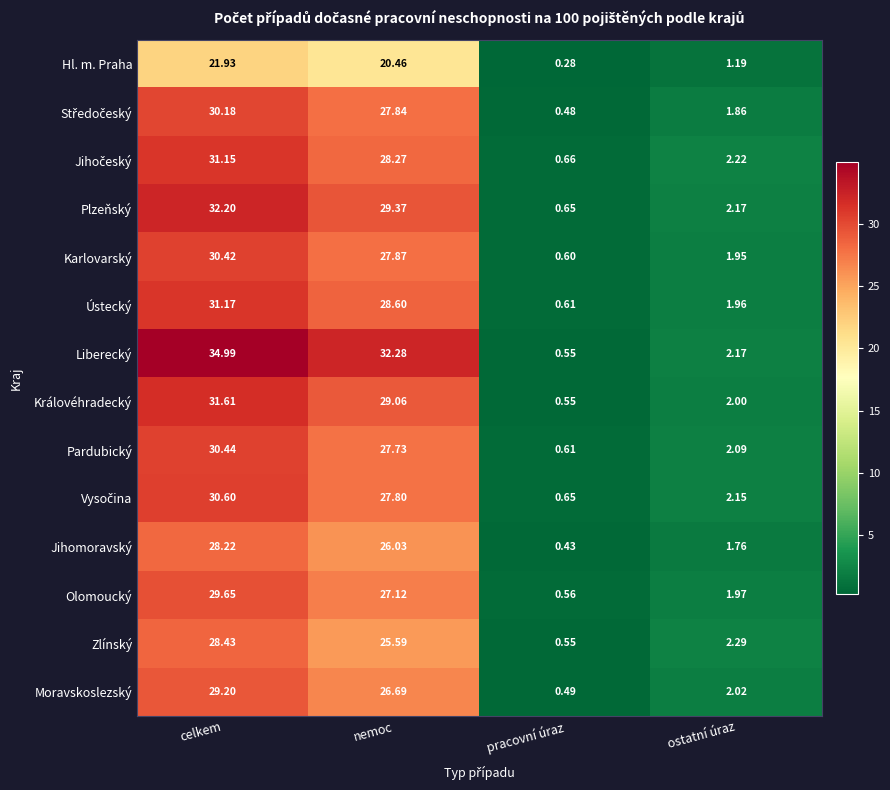

Which series has the largest range (max minus min)?

Liberecký